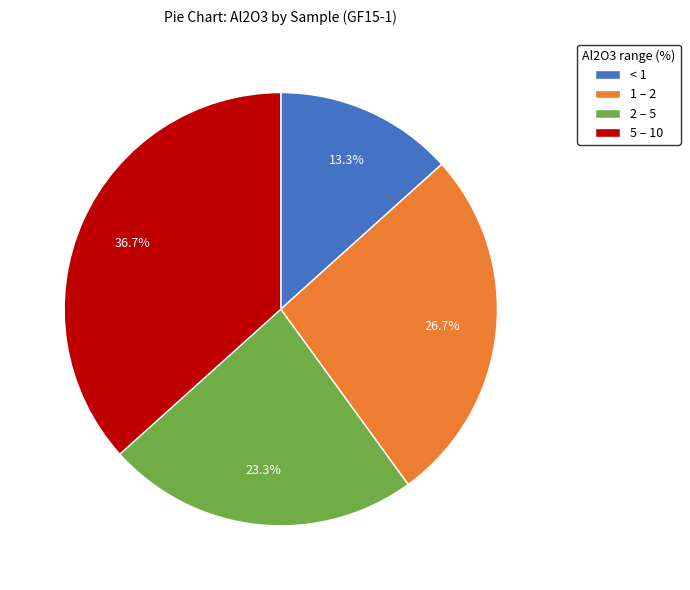

Which category has the biggest portion of the pie?

5 – 10